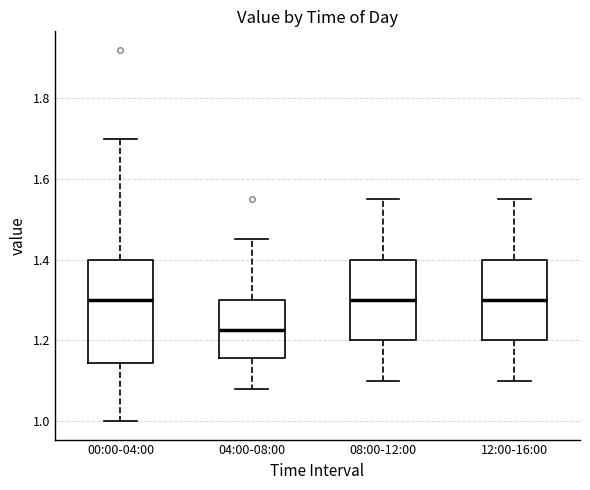

Reading left to right, transcribe this box plot: for each box, give where its median line is, the range the box spans, and where its two whiskers end, as read against the y-axis. The values are not printed on the chart, so give them approximately, as read against the axis.

00:00-04:00: median 1.30, box 1.14 to 1.40, whiskers 1.00 to 1.70
04:00-08:00: median 1.22, box 1.16 to 1.30, whiskers 1.08 to 1.46
08:00-12:00: median 1.30, box 1.20 to 1.40, whiskers 1.10 to 1.56
12:00-16:00: median 1.30, box 1.20 to 1.40, whiskers 1.10 to 1.56